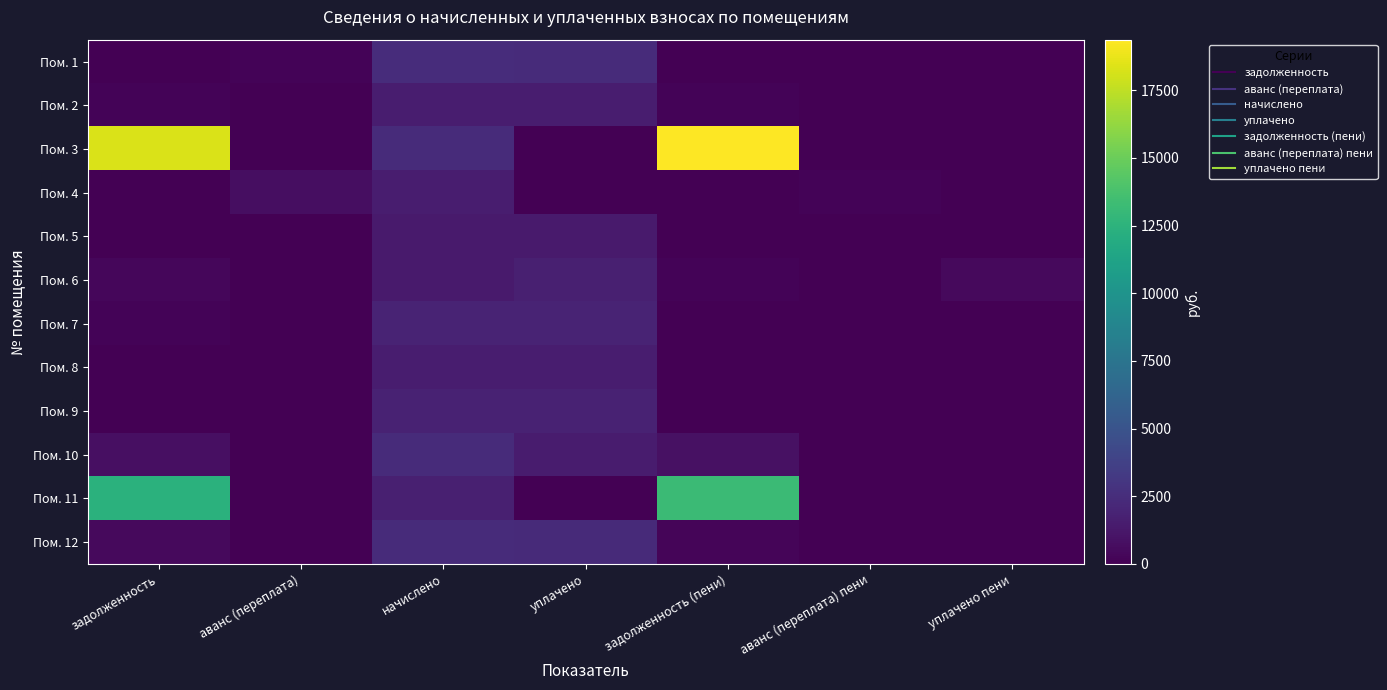

At how many categories does at least one series exceed 10055?

2